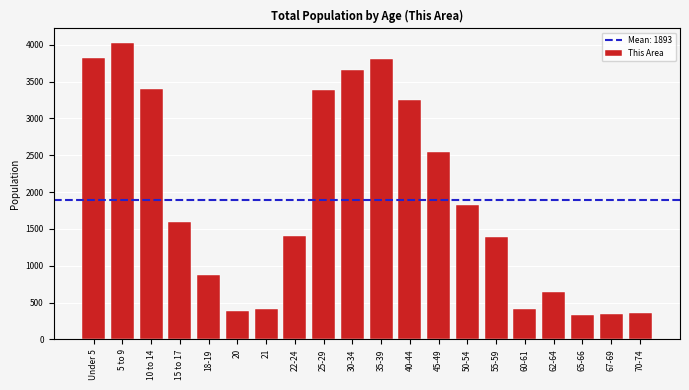

What is the minimum value shown in the chart?

327